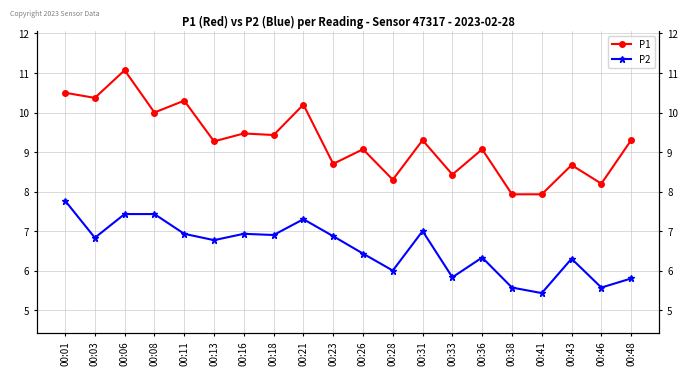

At which label is P2 closest to 6?

00:28